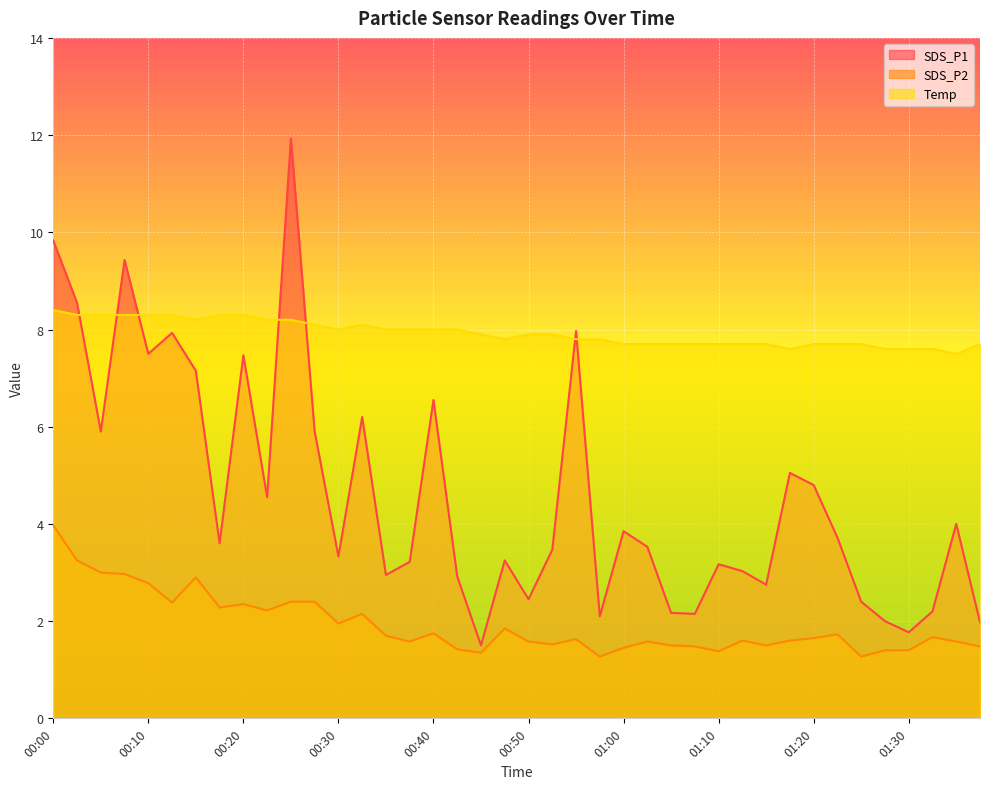

Which category has the lowest value in the Temp series?

01:36